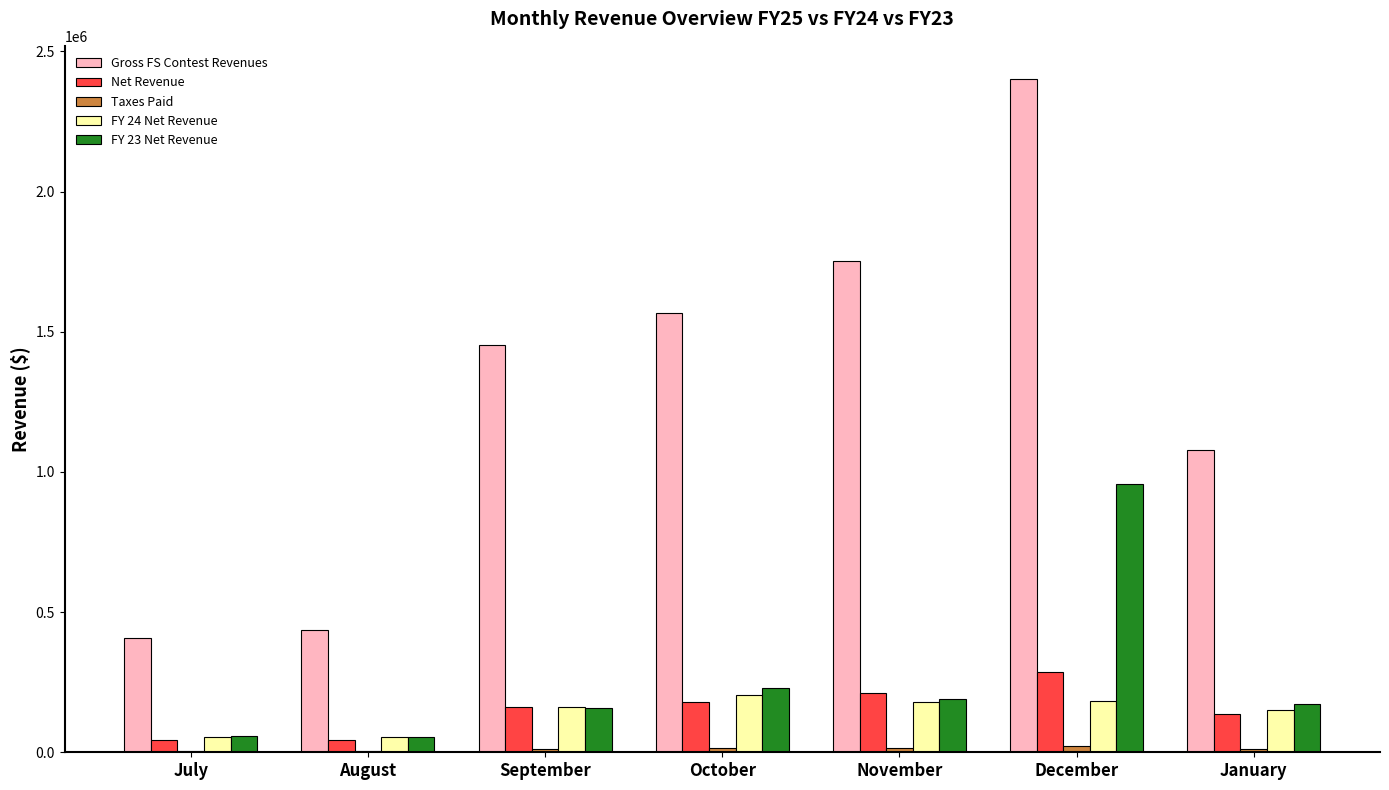

Is the value of Gross FS Contest Revenues at December greater than the value of FY 24 Net Revenue at December?

Yes